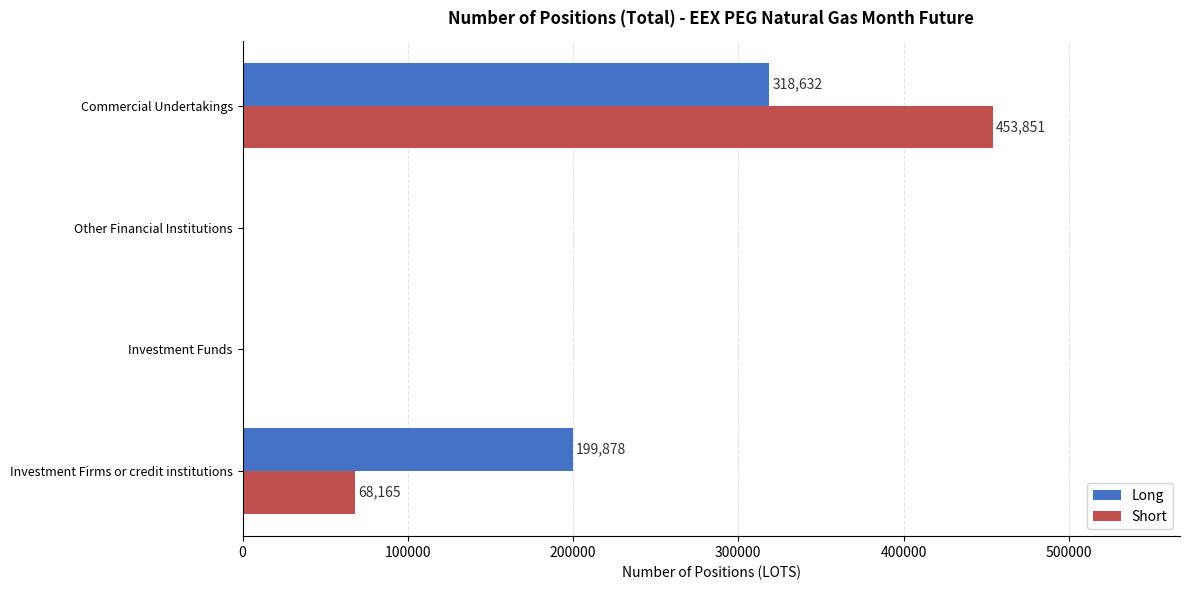

What is the total value across all series at Investment Firms or credit institutions?

268043